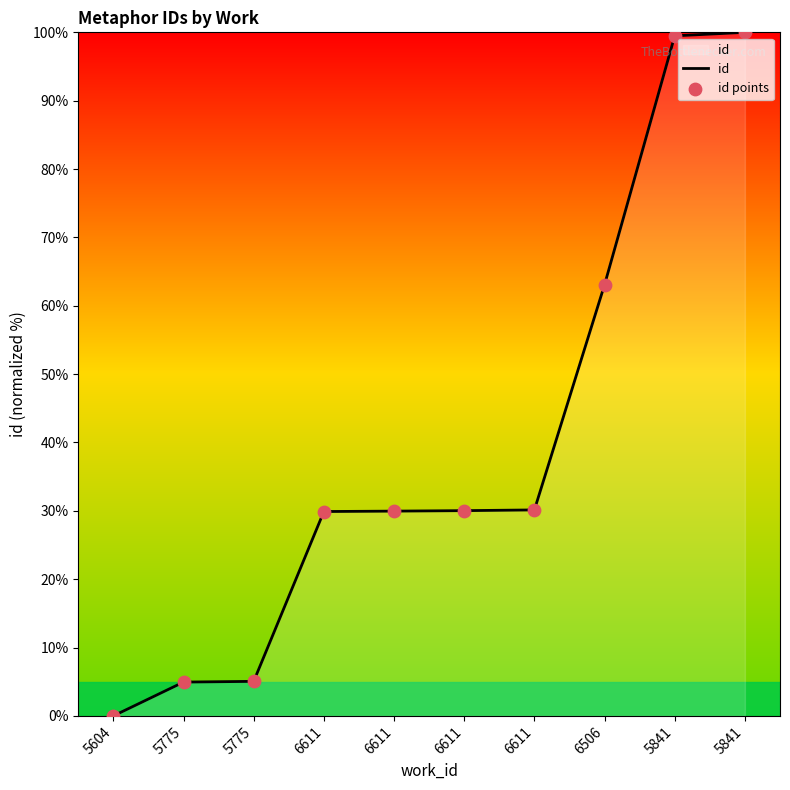

Is this an area chart (filled region under the line)?

Yes